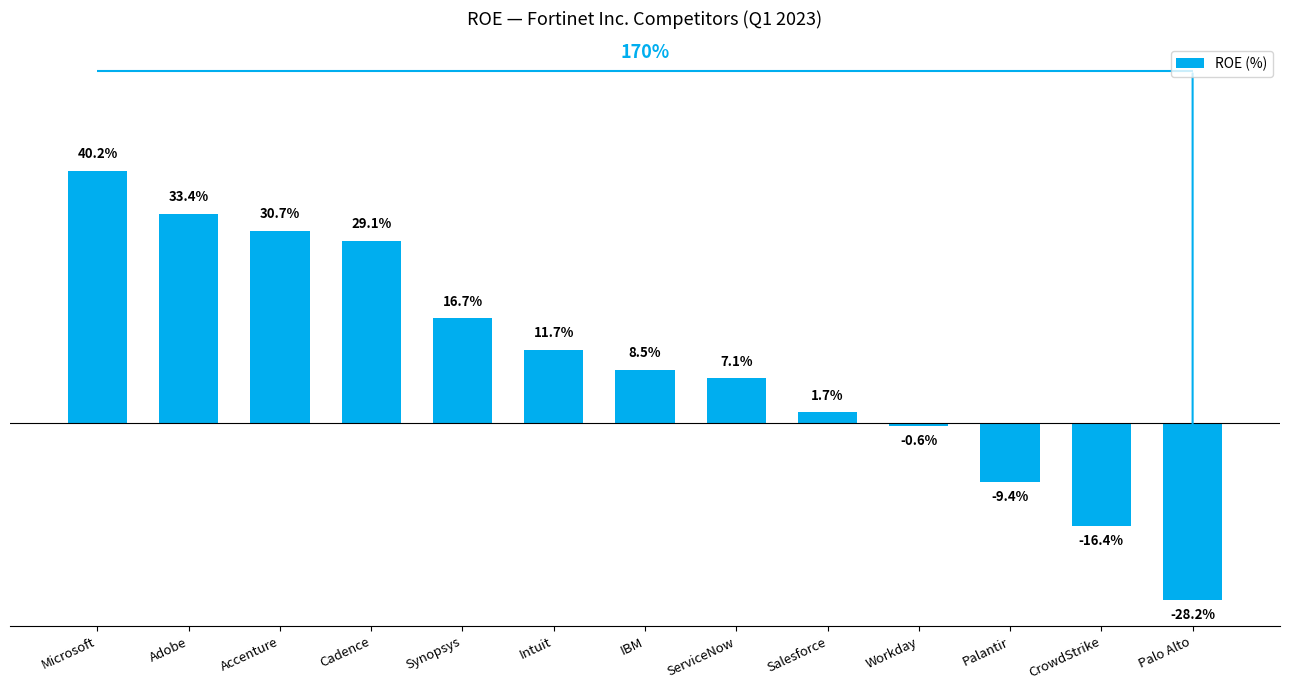

How many bars are there in total?

13